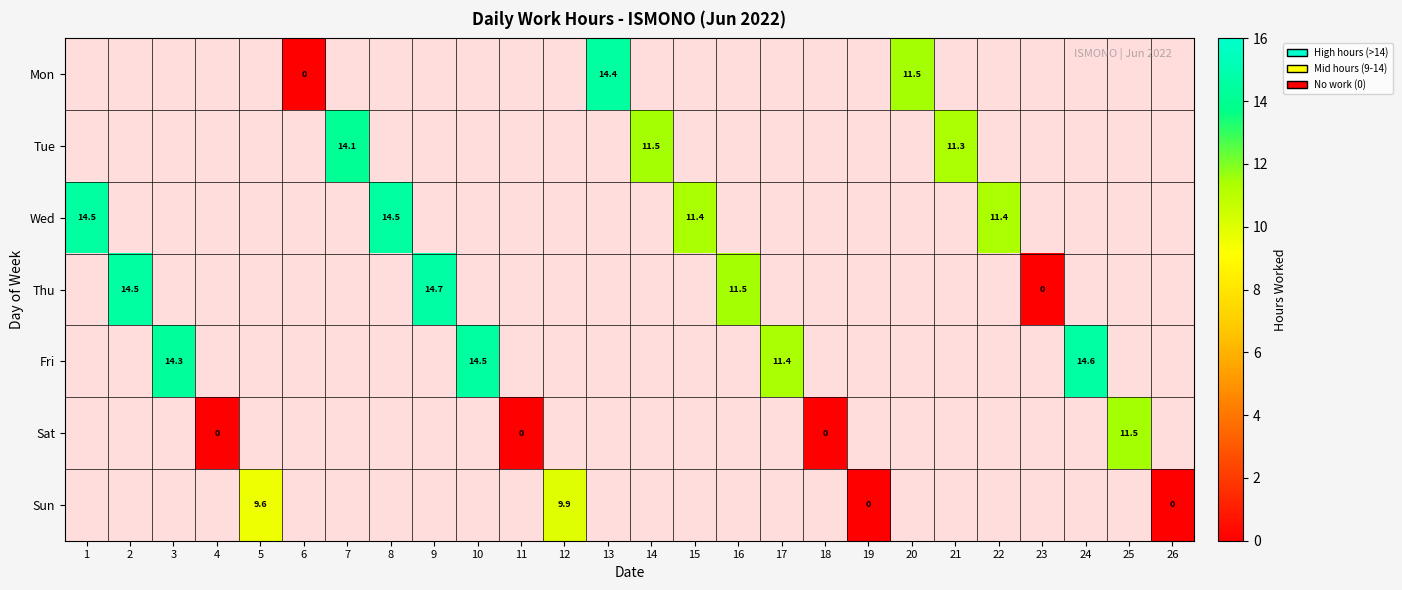

Is the value of Mon at 6 greater than the value of Fri at 3?

No